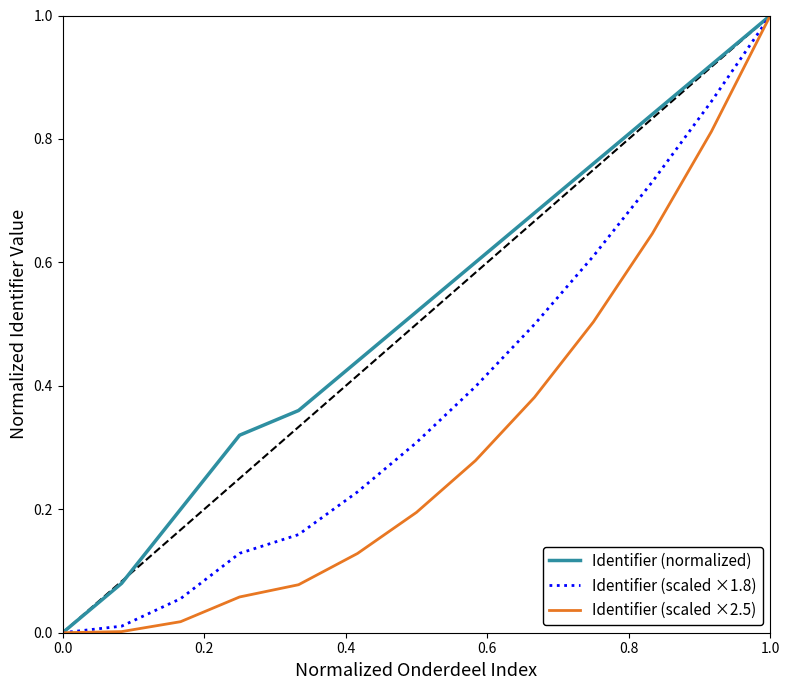

Which series has the largest total across all categories?

Identifier (normalized)